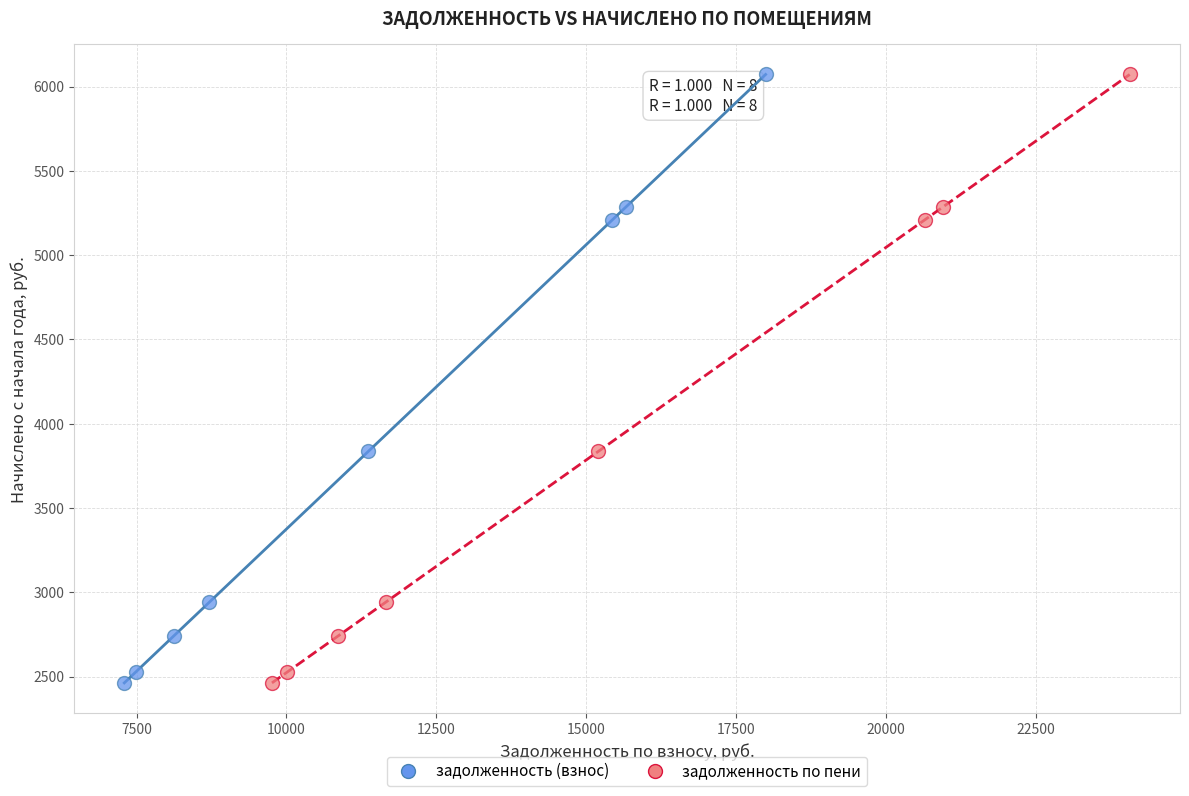

What are all the series names shown in the legend?

задолженность (взнос), задолженность по пени